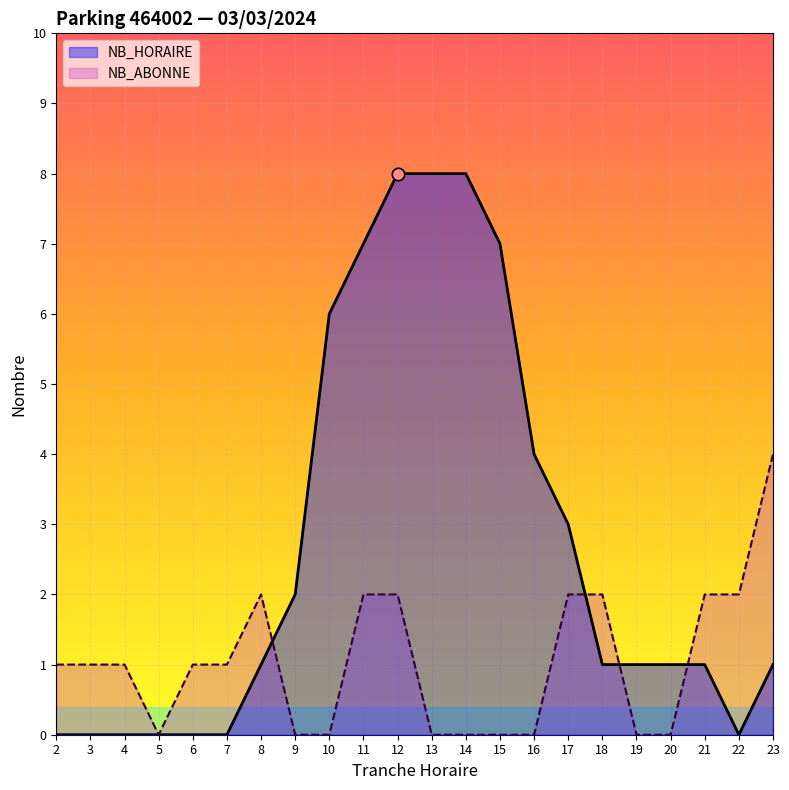

What is the total value across all series at 22?

2